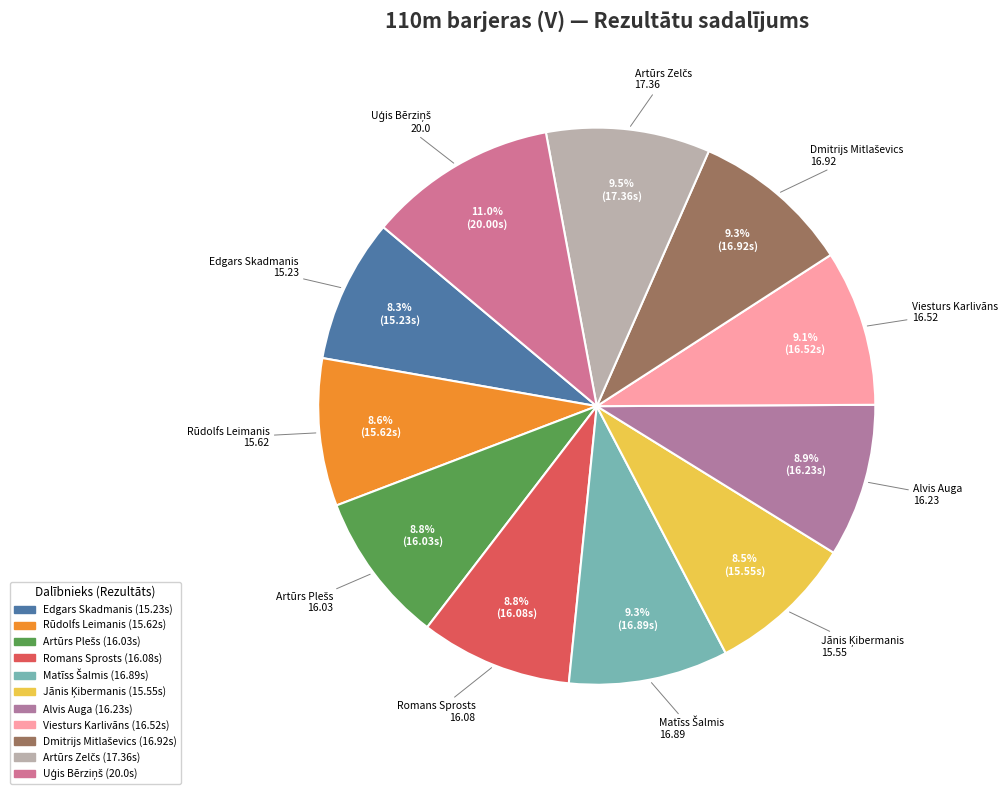

What portion of the pie excludes Alvis Auga?

91.1%